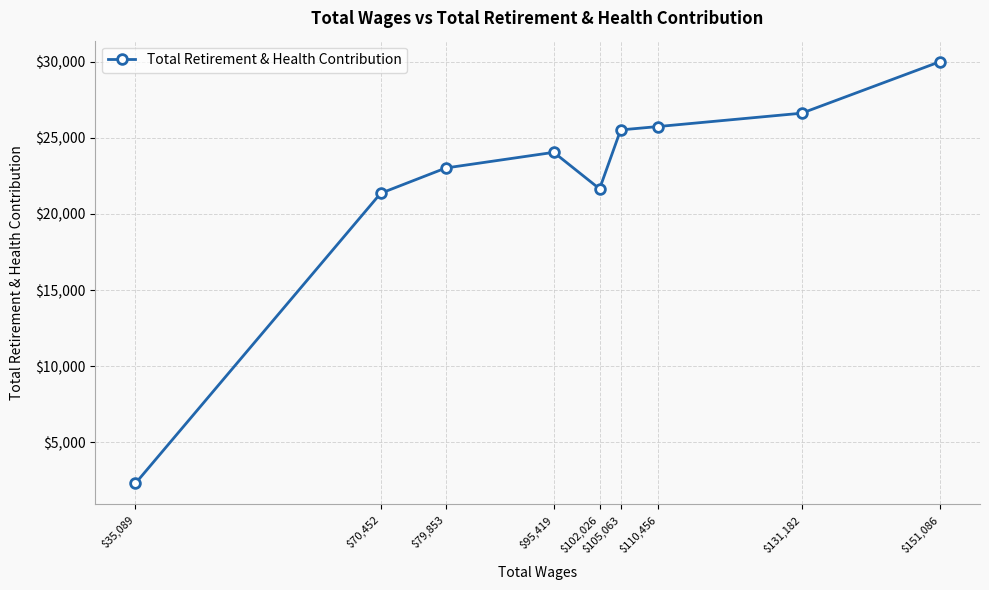

Is it true that the value at $105,063 is 25516?

True